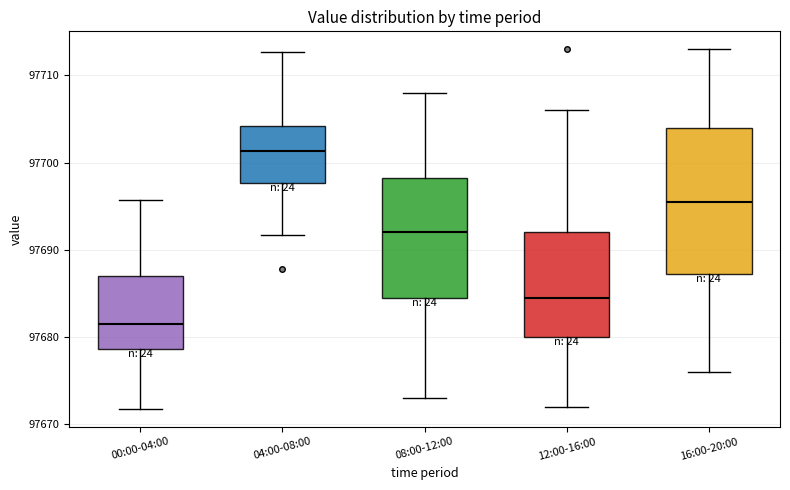

Where does the lower whisker of the box for 12:00-16:00 end on the y-axis? The values are not printed on the chart, so give them approximately, as read against the axis.

97672